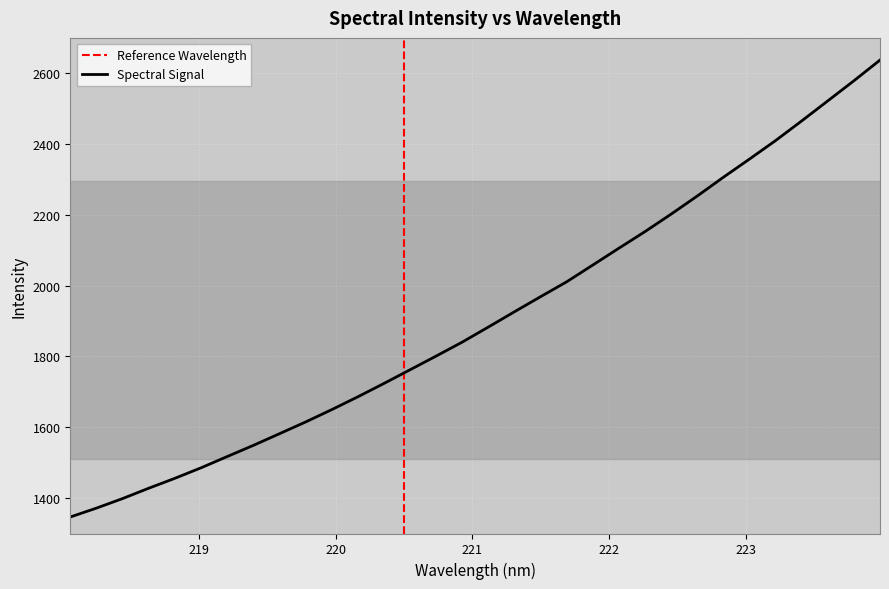

What is the change in value from 219.7801 to 223.7895?

+963.9